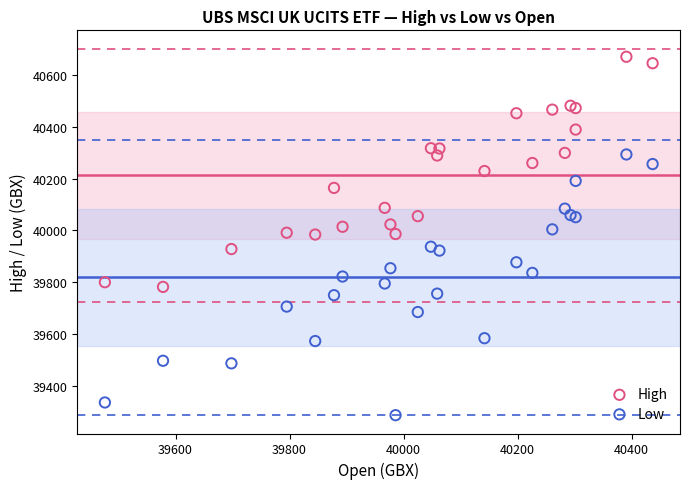

What are all the series names shown in the legend?

High, Low